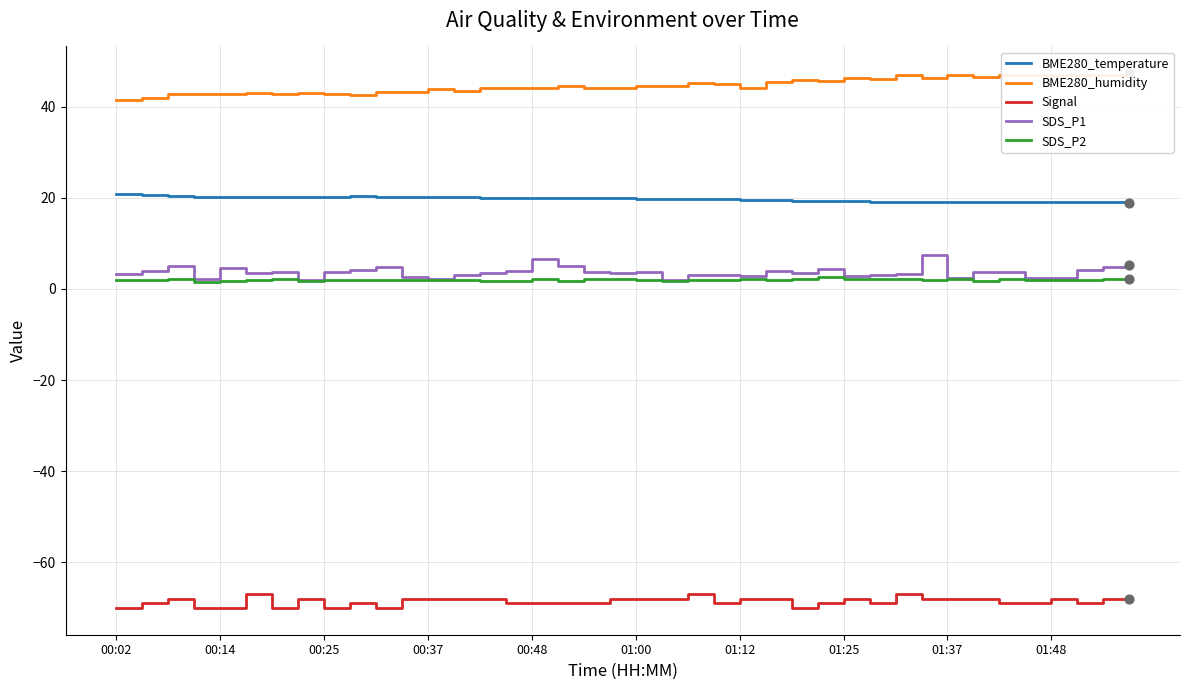

At which category is the sum across all series the highest?

31